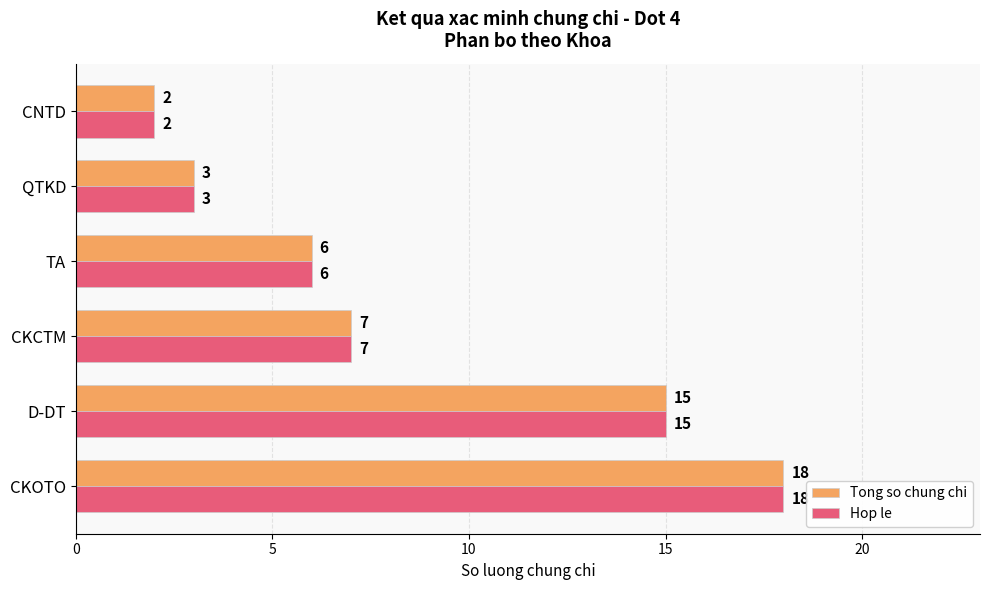

What is the sum of the Hop le values at TA and QTKD?

9